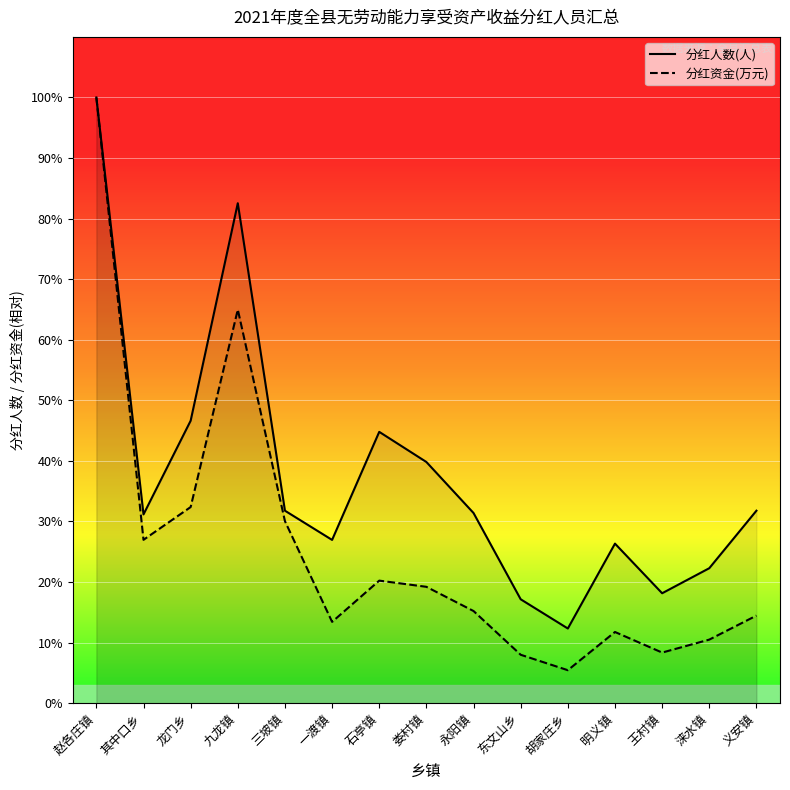

Between 一渡镇 and 石亭镇, which is larger?

石亭镇